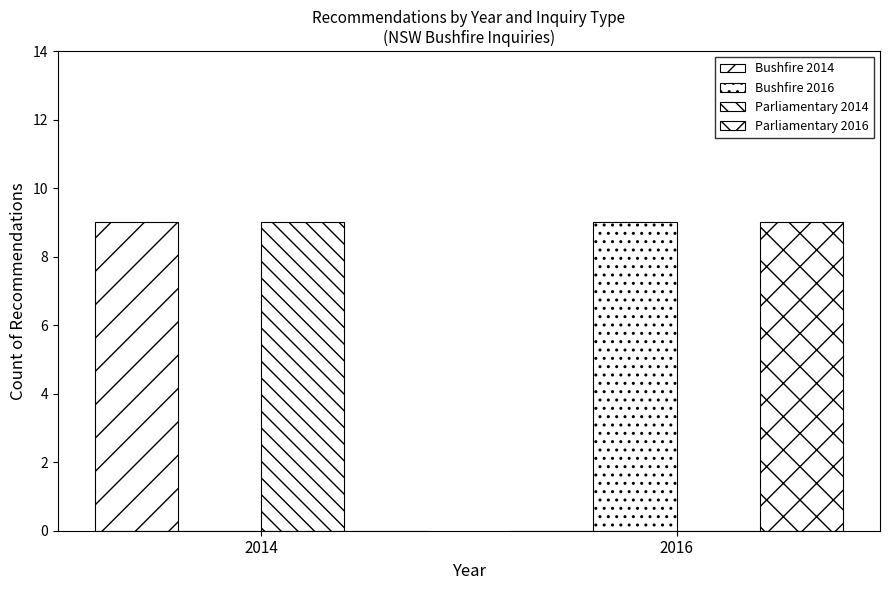

Rank the series at 2014 from lowest to highest value.

Bushfire 2016, Parliamentary 2016, Bushfire 2014, Parliamentary 2014